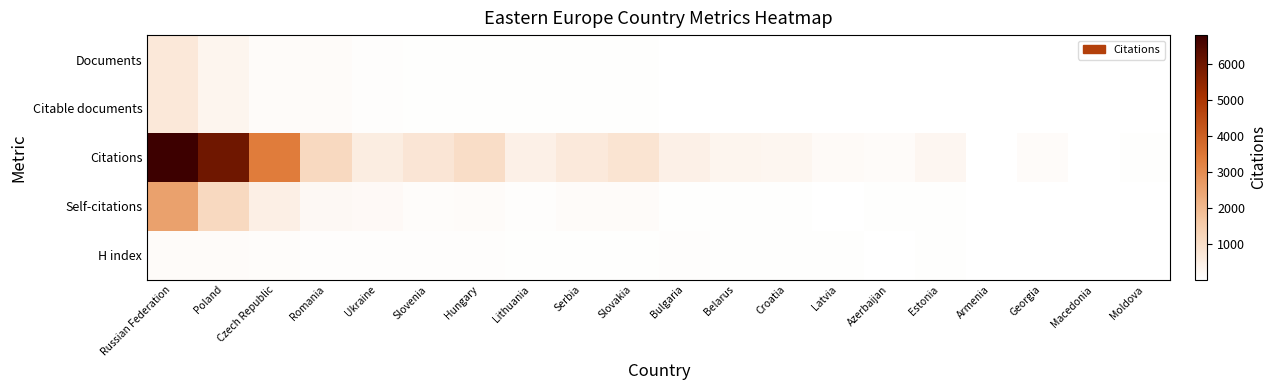

What is the difference between the highest and lowest values at Serbia?

633